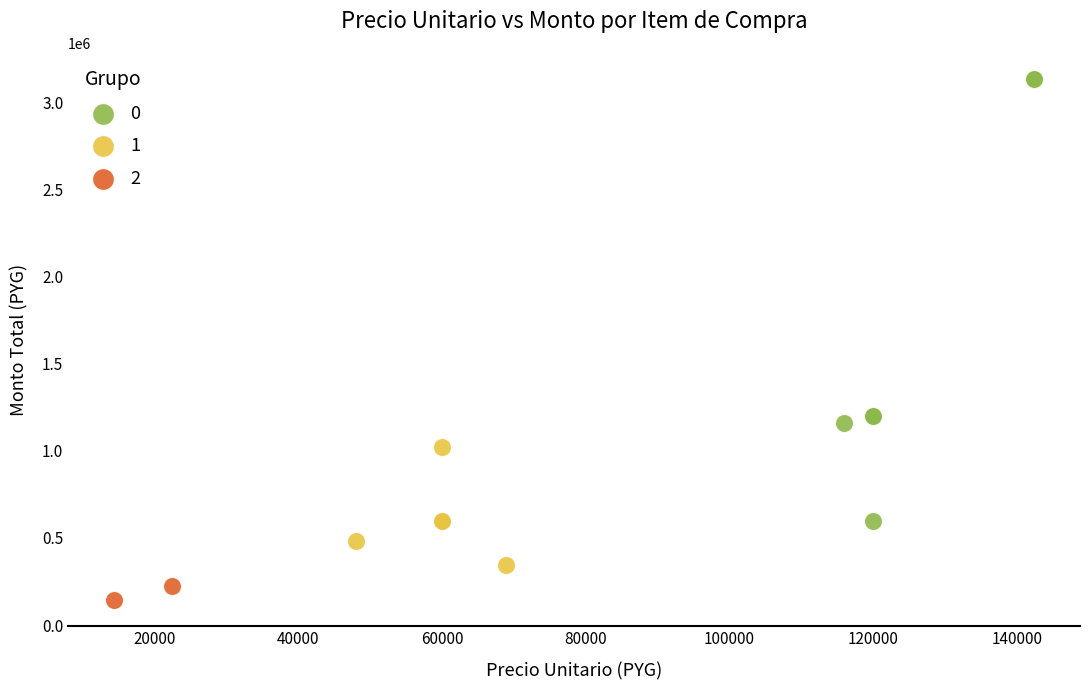

Which series has the largest Y range (max minus min)?

0